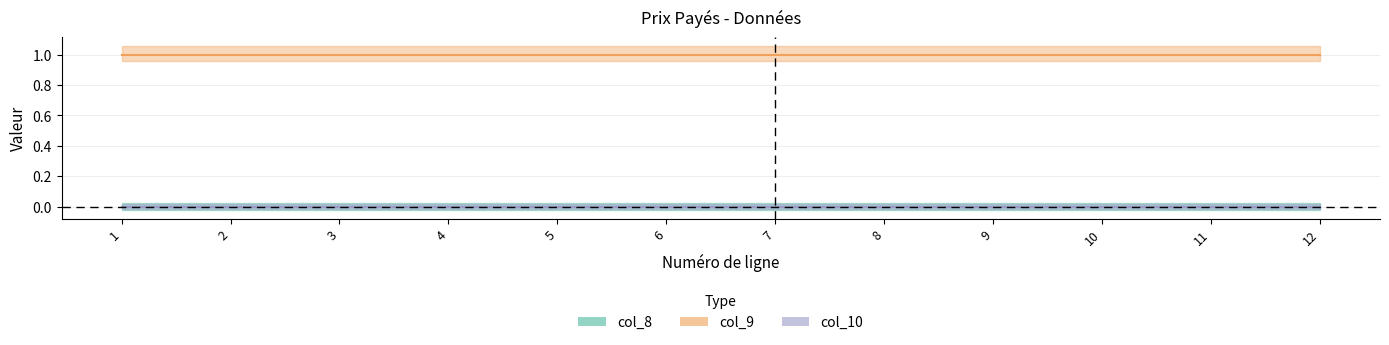

Reading left to right, list all the values displayed in this chart.

col_8: 1=0	2=0	3=0	4=0	5=0	6=0	7=0	8=0	9=0	10=0	11=0	12=0
col_9: 1=1	2=1	3=1	4=1	5=1	6=1	7=1	8=1	9=1	10=1	11=1	12=1
col_10: 1=0	2=0	3=0	4=0	5=0	6=0	7=0	8=0	9=0	10=0	11=0	12=0